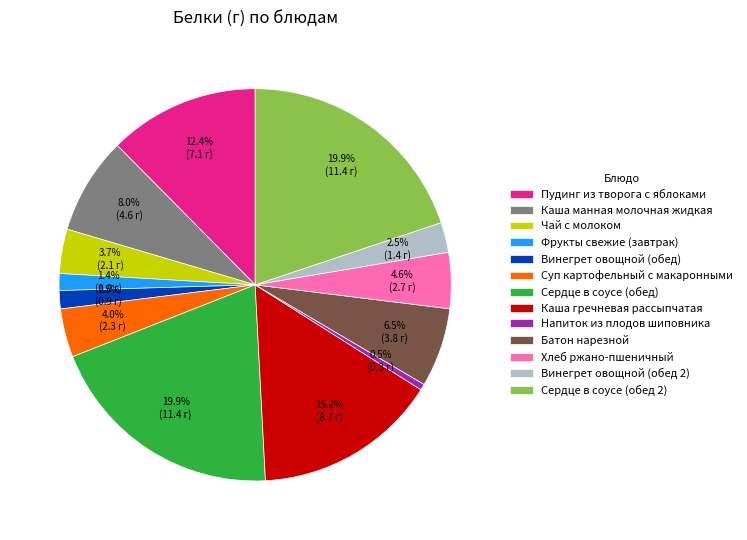

What is the ratio of the value at Батон нарезной to the value at Сердце в соусе (обед 2)?

0.3